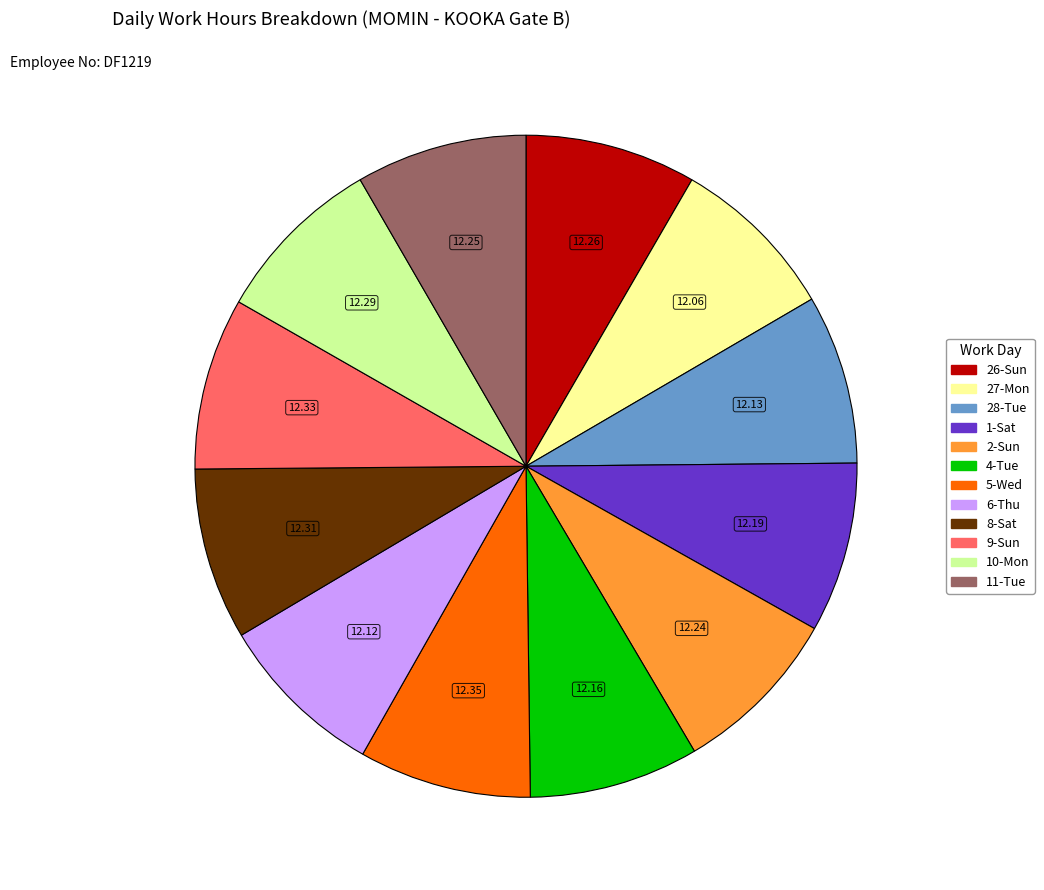

Is there a majority slice in this chart?

No